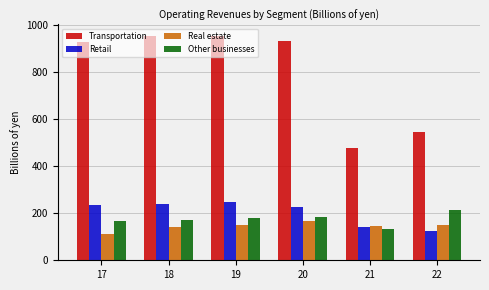

What is the minimum value shown in the chart?

109.5